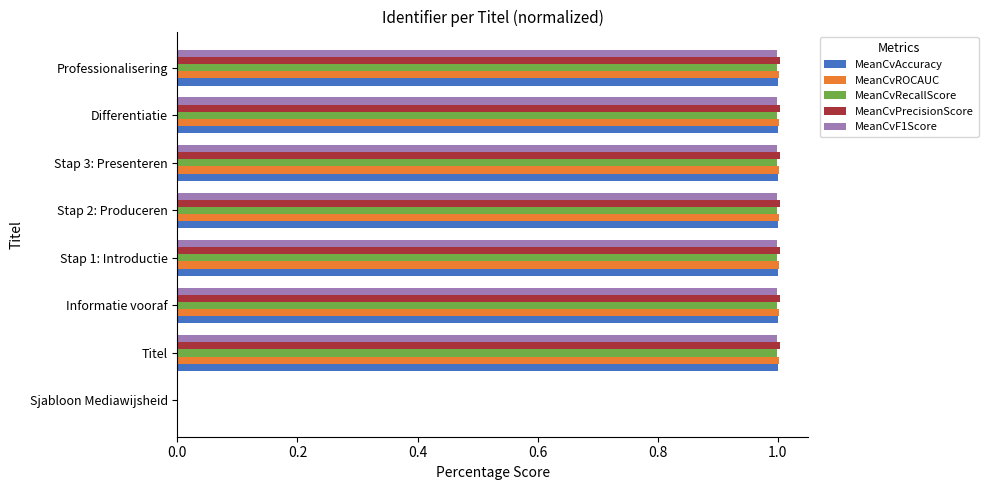

What is the greatest value displayed?

1.0